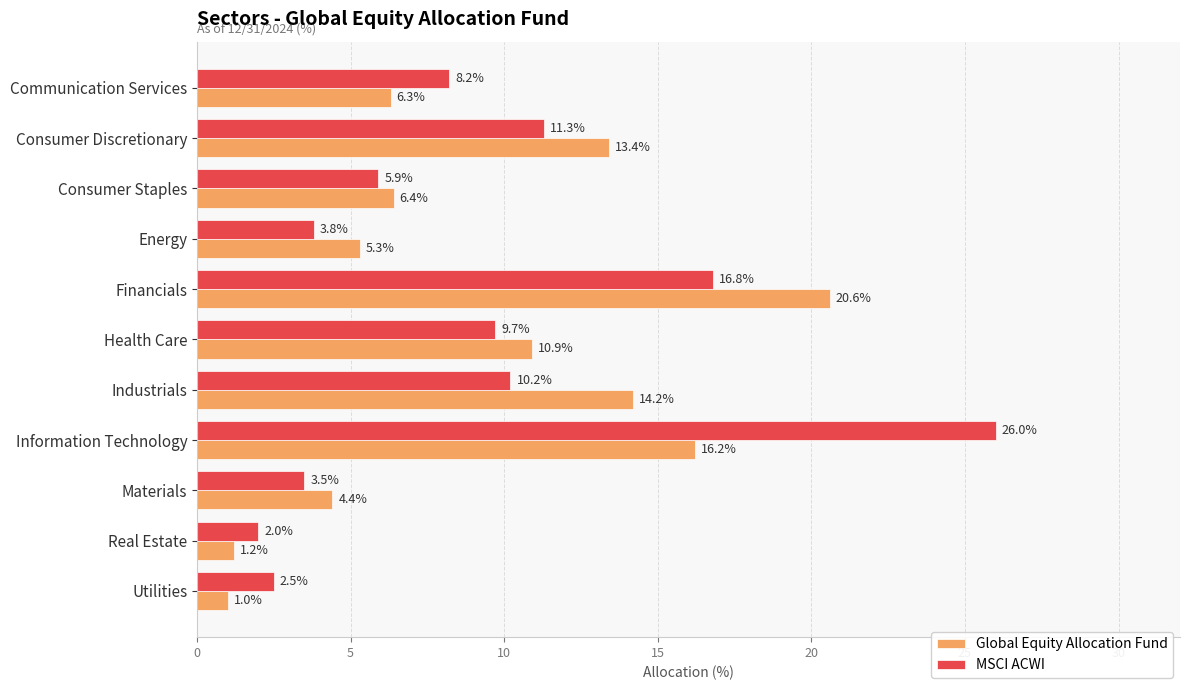

Is it true that MSCI ACWI equals 2.5 at Utilities?

True